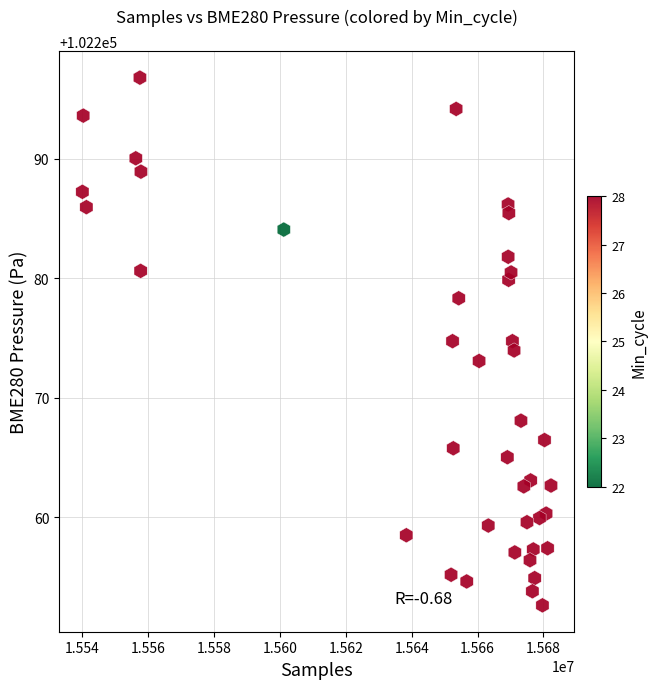

What is the range of Y values (max minus min)?

44.2